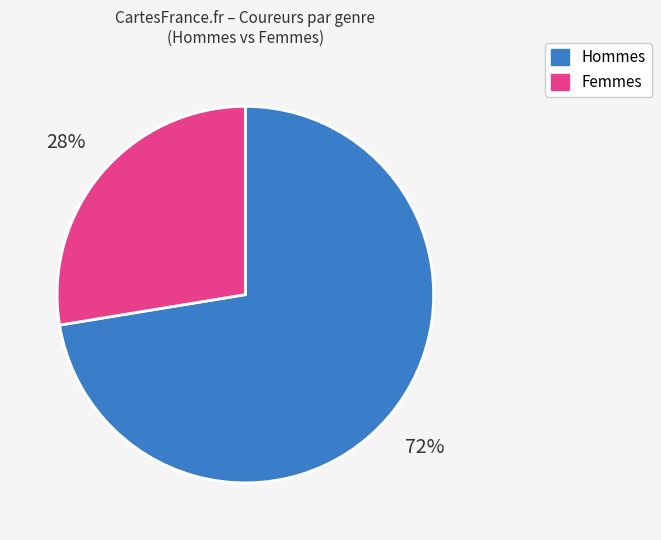

To the nearest percent, what is the average slice percentage?

50%